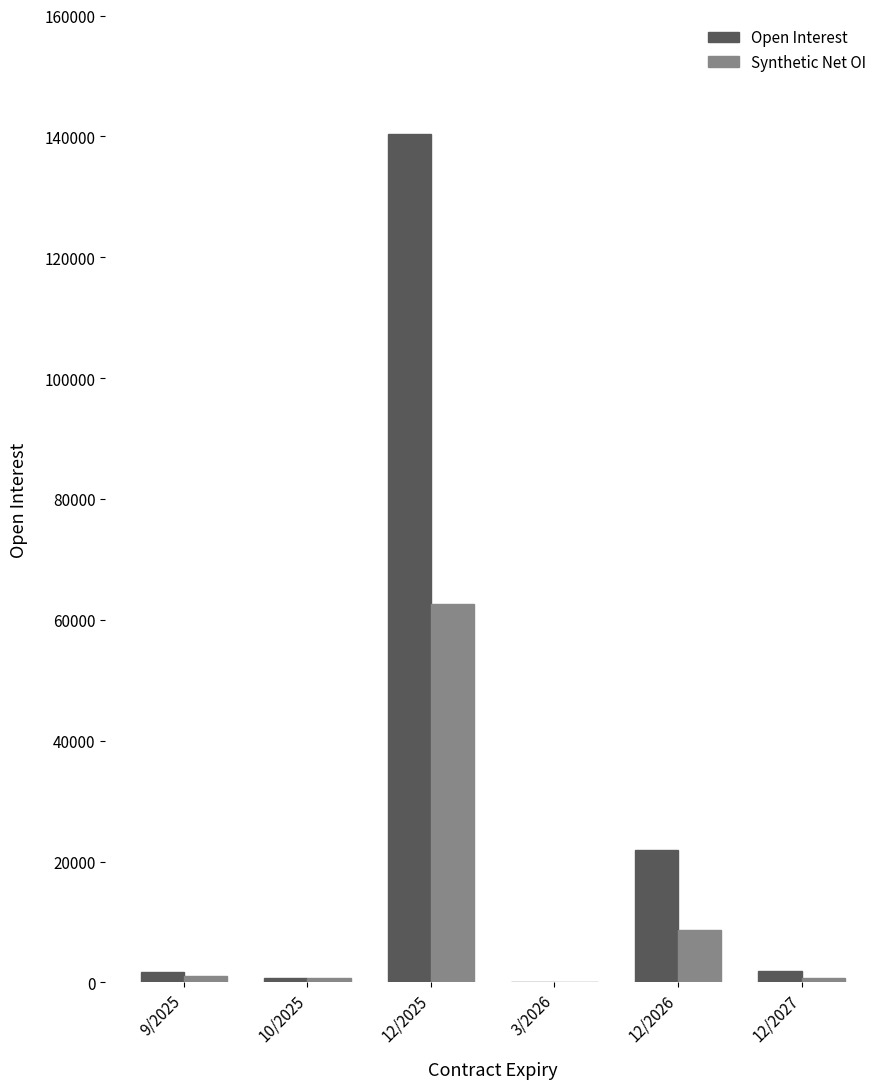

The Synthetic Net OI series shows 1097 at 9/2025. True or false?

True